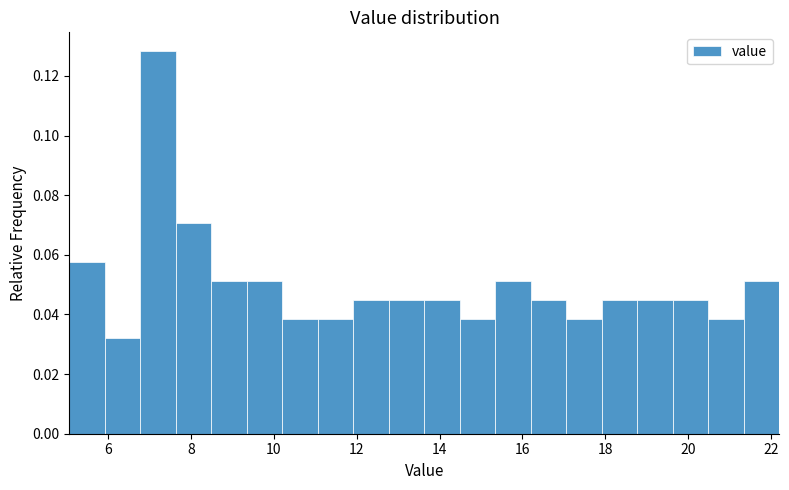

How tall is the bar that spans 15.4 to 16.2 on the x-axis? Neither the bar edges nor the heights are printed on the chart, so give them approximately, as read against the axes.

0.052